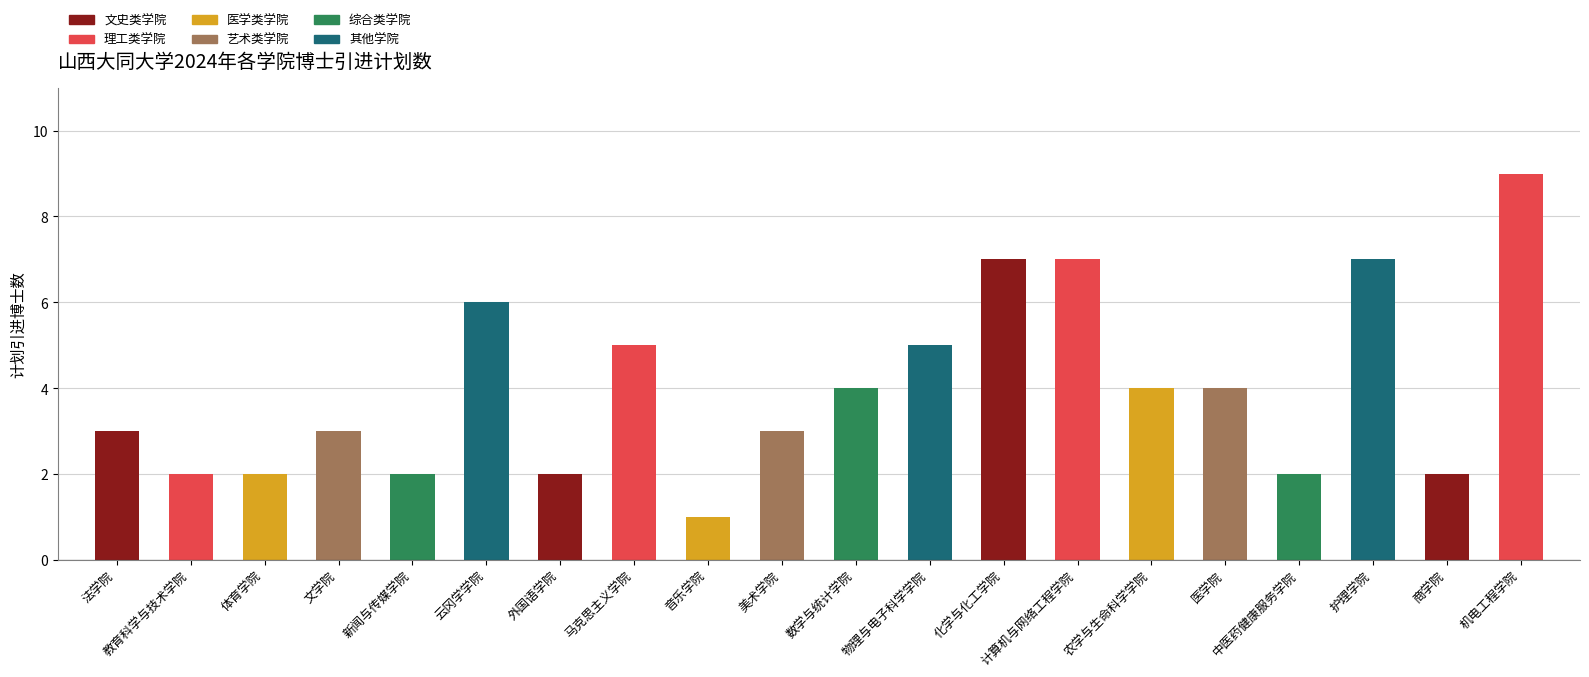

Reading right to left, extract all data points from this chart.

机电工程学院=9	商学院=2	护理学院=7	中医药健康服务学院=2	医学院=4	农学与生命科学学院=4	计算机与网络工程学院=7	化学与化工学院=7	物理与电子科学学院=5	数学与统计学院=4	美术学院=3	音乐学院=1	马克思主义学院=5	外国语学院=2	云冈学学院=6	新闻与传媒学院=2	文学院=3	体育学院=2	教育科学与技术学院=2	法学院=3